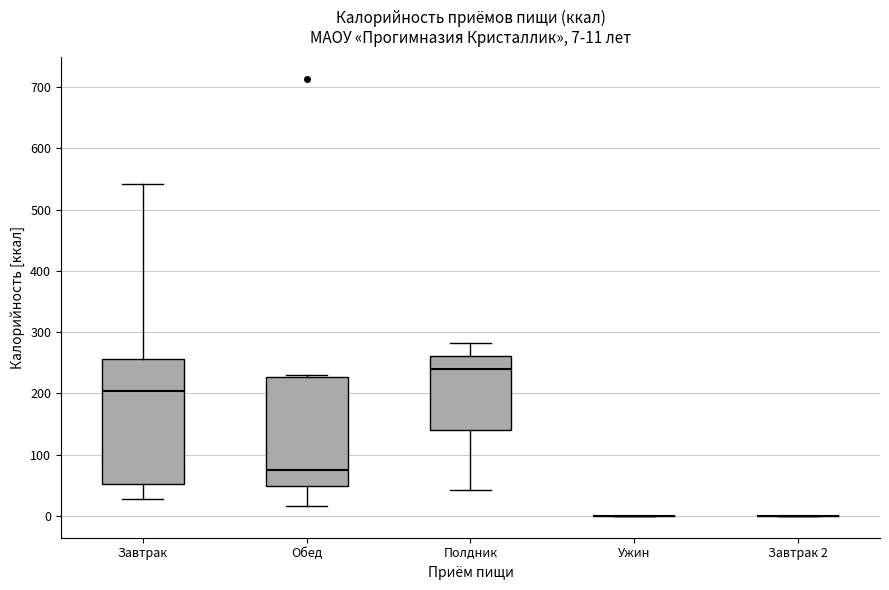

Which box is the tallest, from its lower edge to its upper edge?

Завтрак